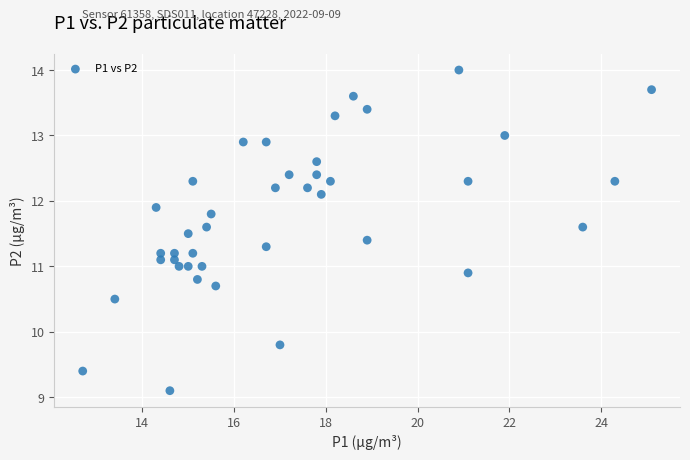

What is the range of Y values (max minus min)?

4.9